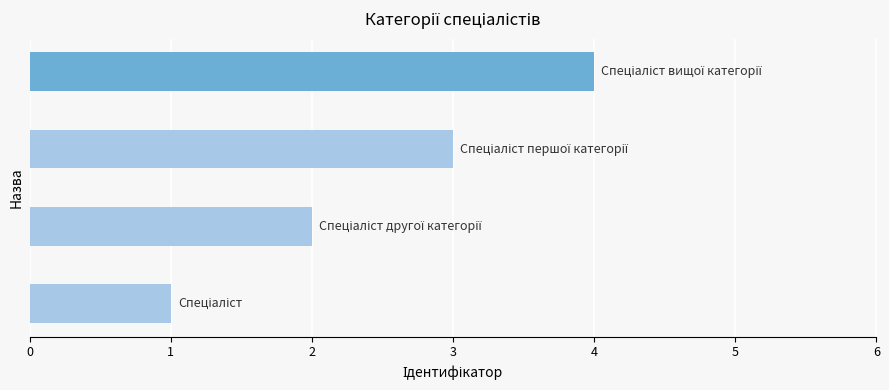

What is the sum of all values?

10